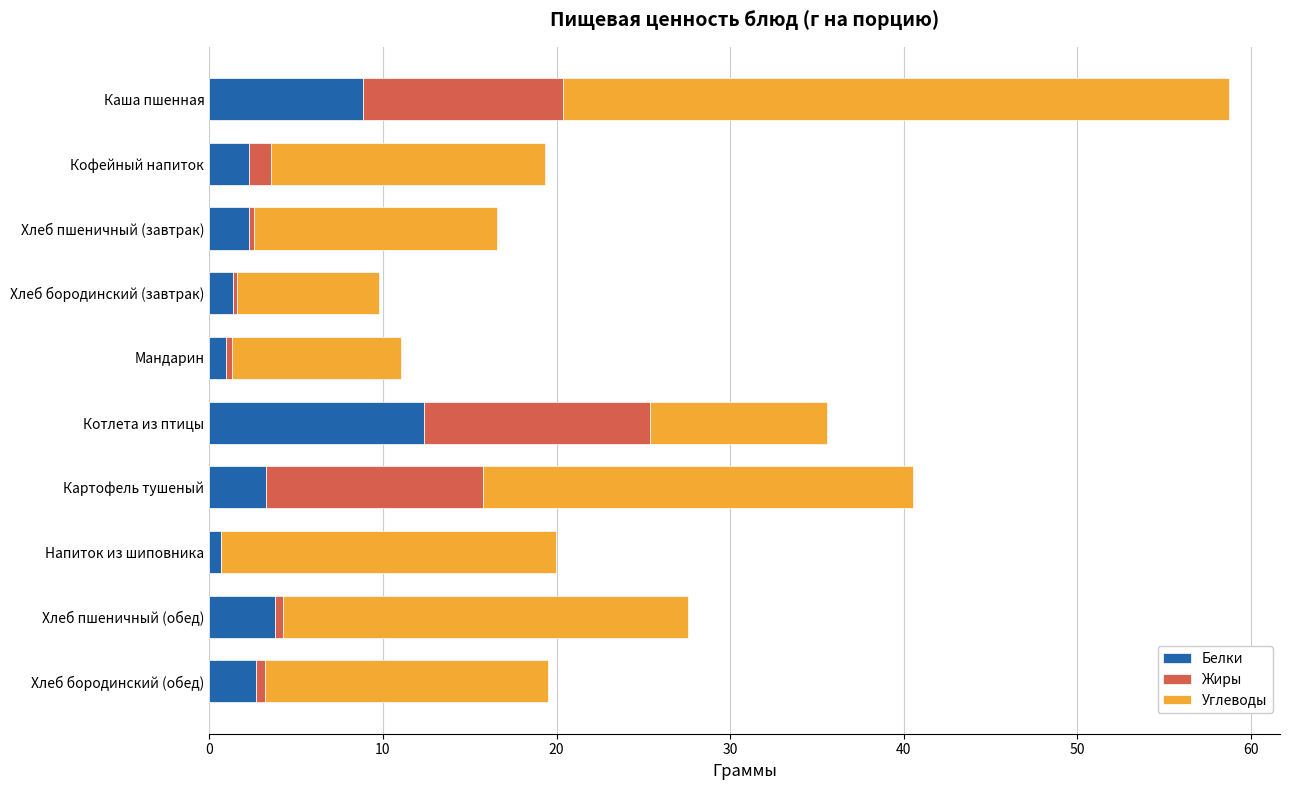

Which category has the highest value in the Белки series?

Котлета из птицы